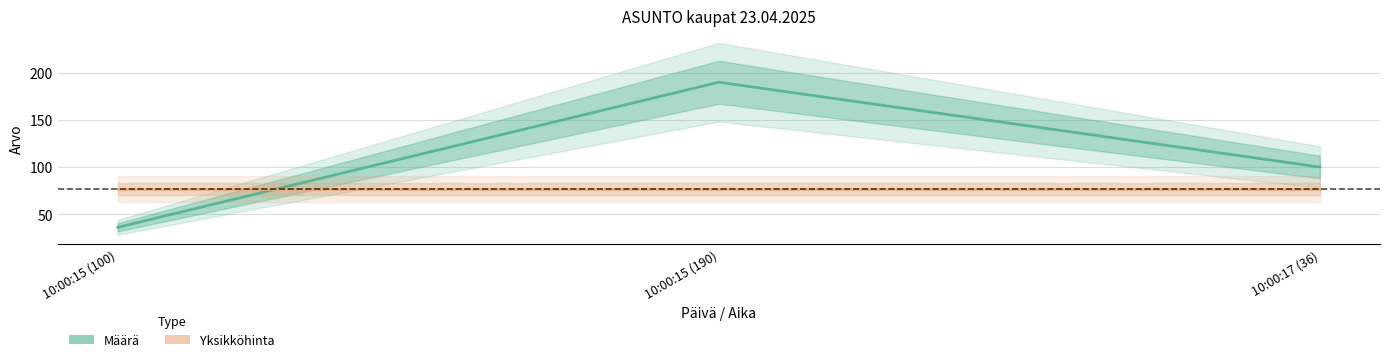

Is it true that Määrä equals 126.6 at 10:00:15 (190)?

False